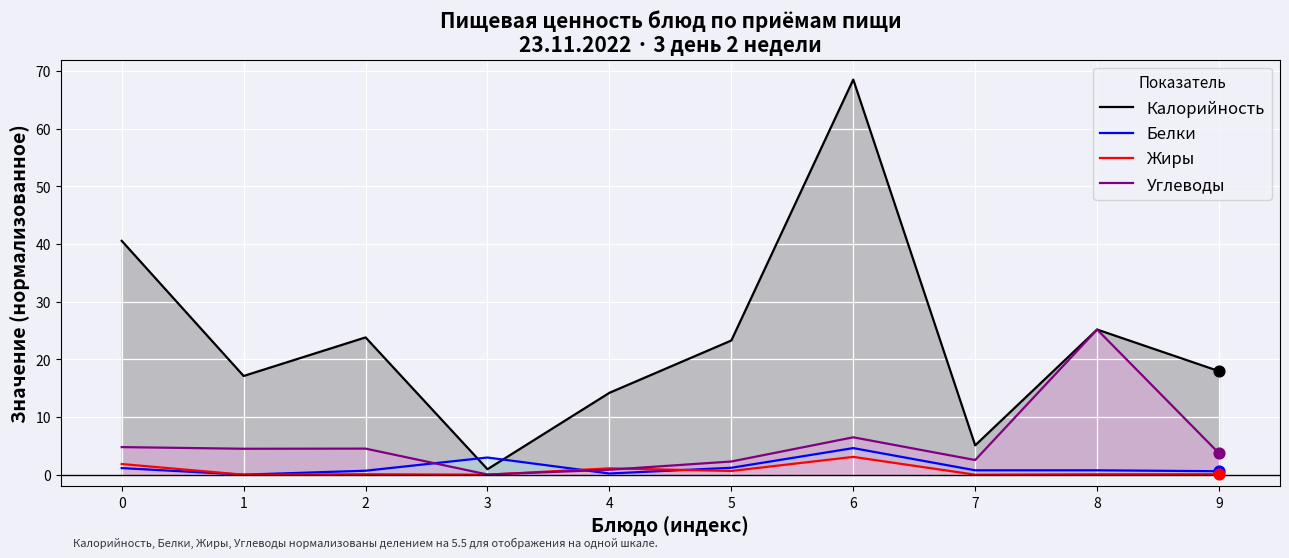

Which series has the largest Y range (max minus min)?

Калорийность